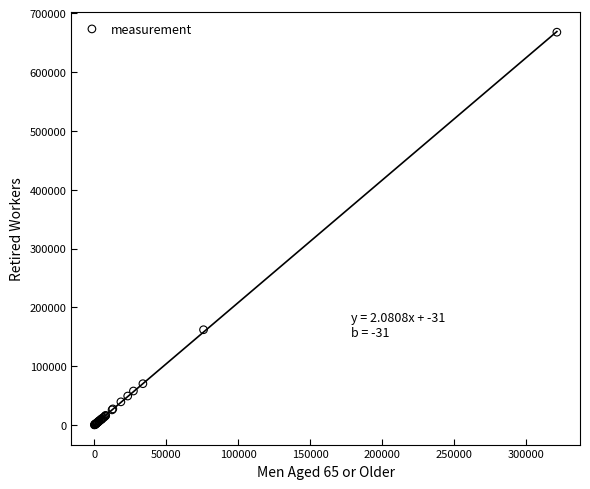

What Y value in the scatter plot is closest to 333995?

162090